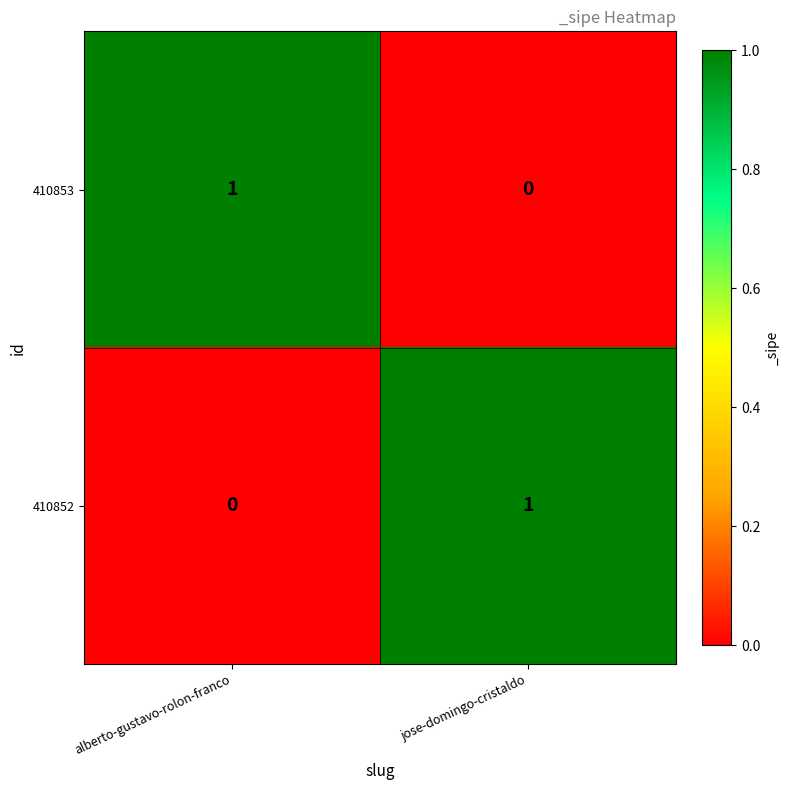

True or false: 410852 has a value of 1 at jose-domingo-cristaldo.

True